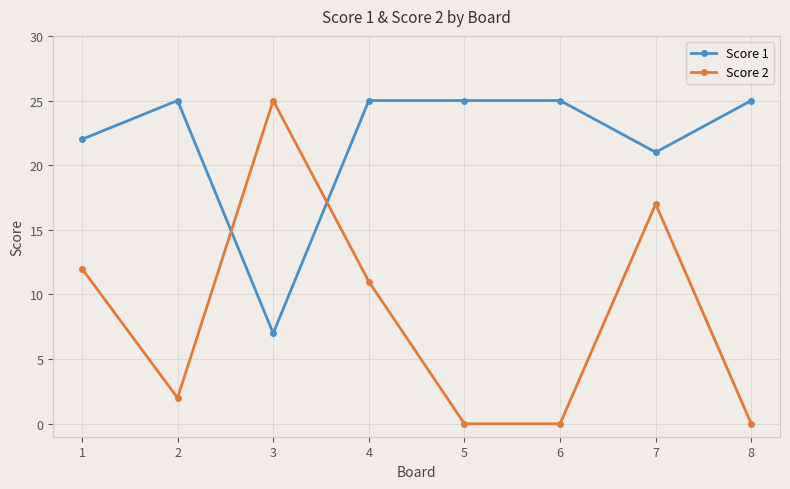

What are all the series names shown in the legend?

Score 1, Score 2